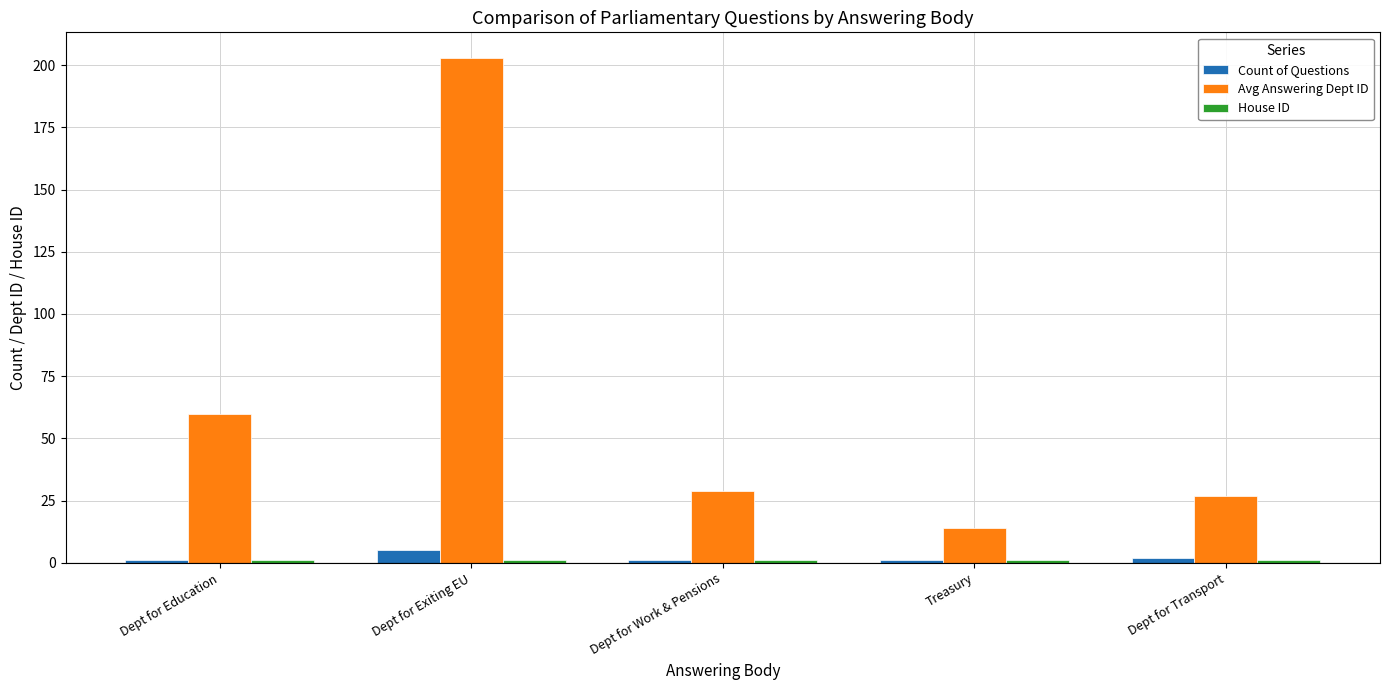

At which category is the sum across all series the highest?

Dept for Exiting EU